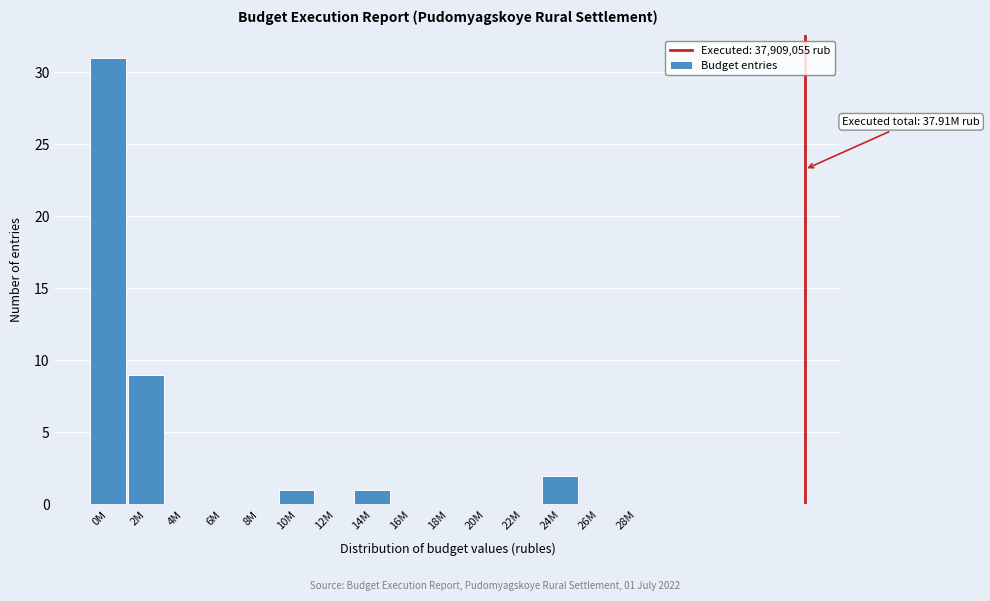

Reading left to right, what are all the values shown in this chart?

0M=31	2M=9	4M=0	6M=0	8M=0	10M=1	12M=0	14M=1	16M=0	18M=0	20M=0	22M=0	24M=2	26M=0	28M=0